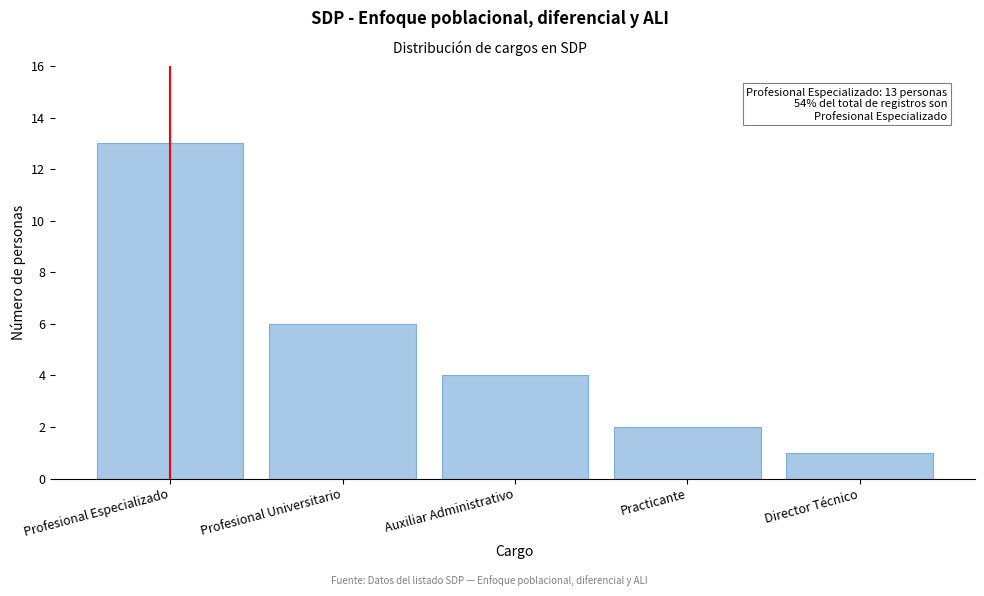

Reading right to left, list all the values displayed in this chart.

Director Técnico=1	Practicante=2	Auxiliar Administrativo=4	Profesional Universitario=6	Profesional Especializado=13